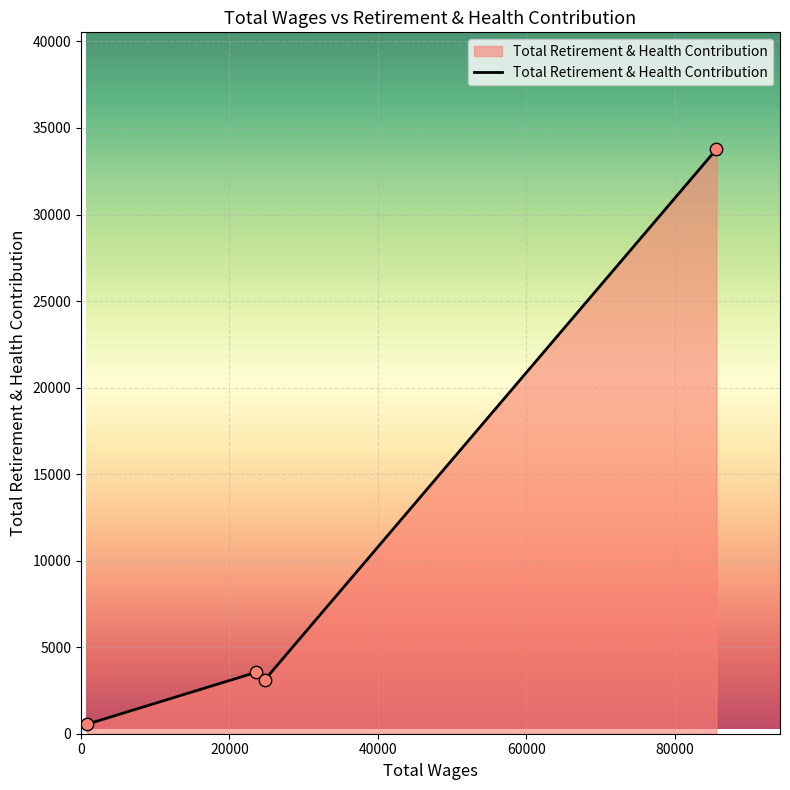

What is the sum of all values?

40993